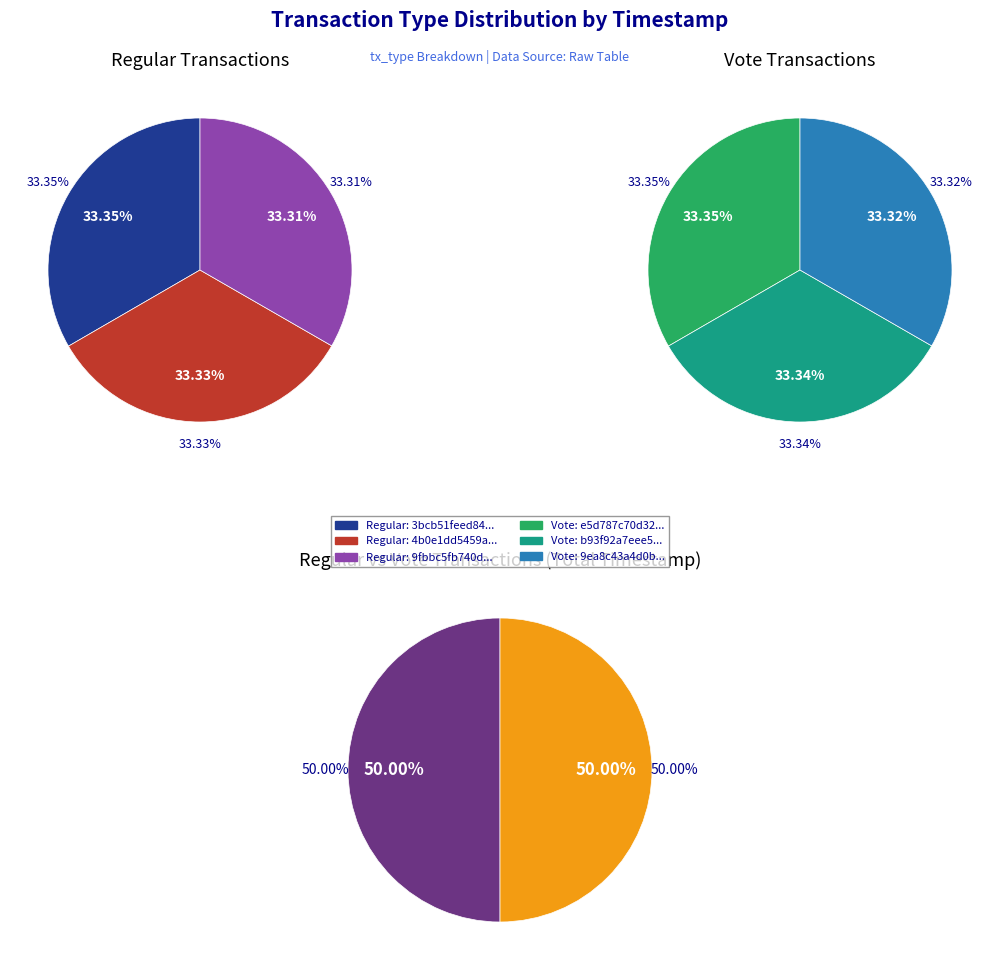

Which slice is the smallest?

2